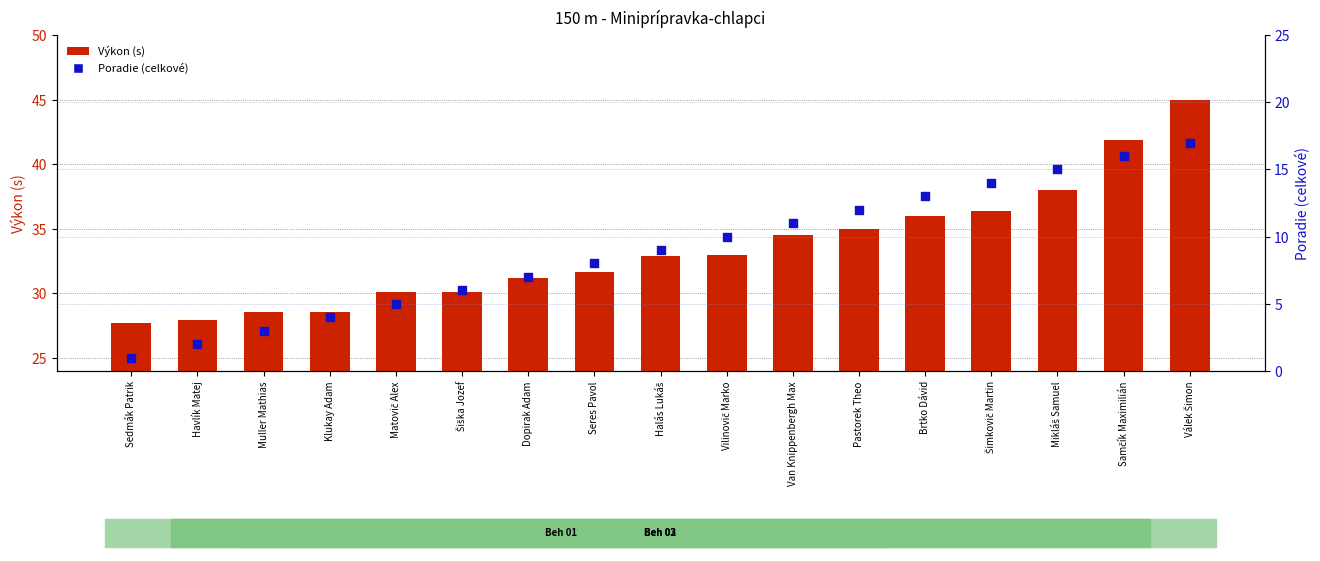

At which category is the sum across all series the highest?

Válek Šimon